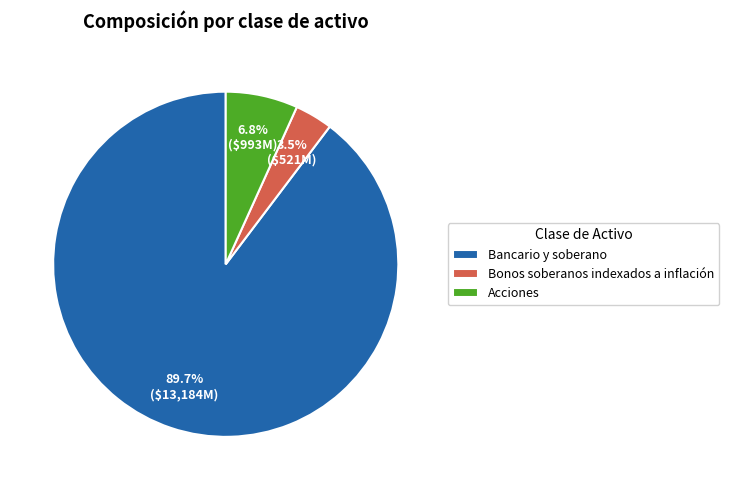

Which has a higher value, Acciones or Bancario y soberano?

Bancario y soberano